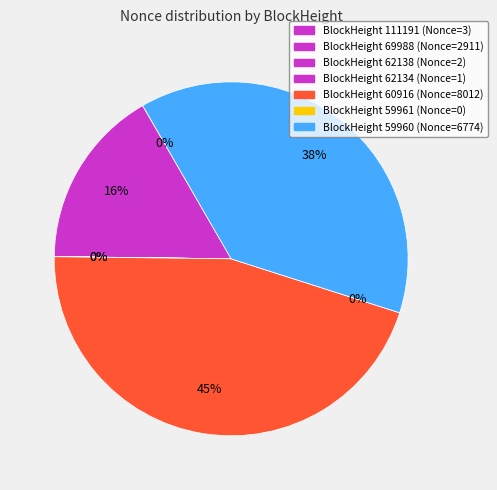

Count the number of slices in the pie.

7